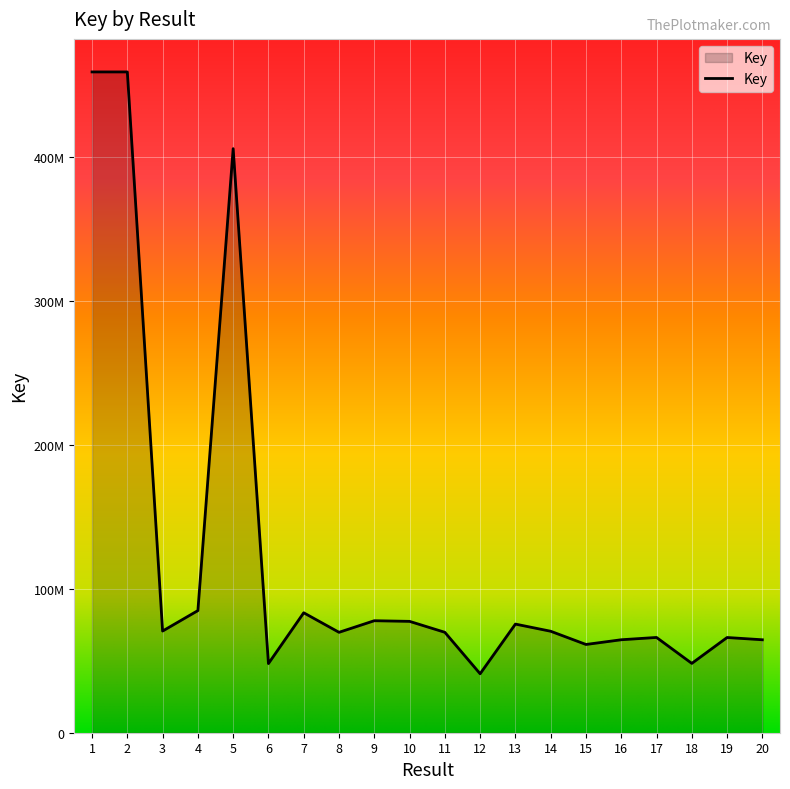

At which category does the chart reach its peak across all series?

1